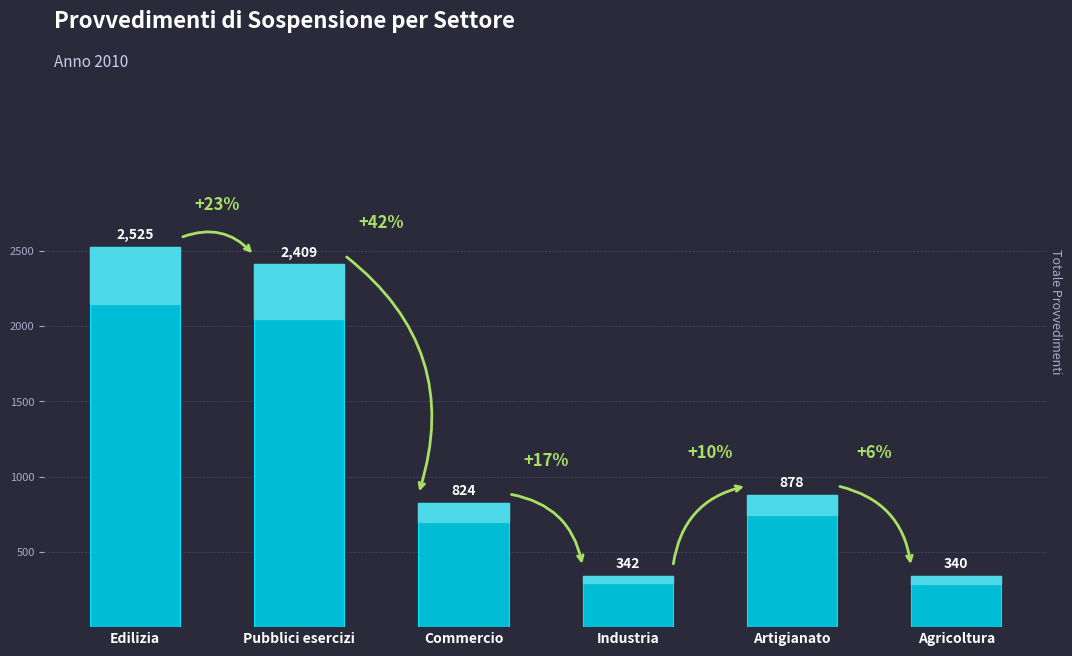

What is the approximate value at Commercio?

824